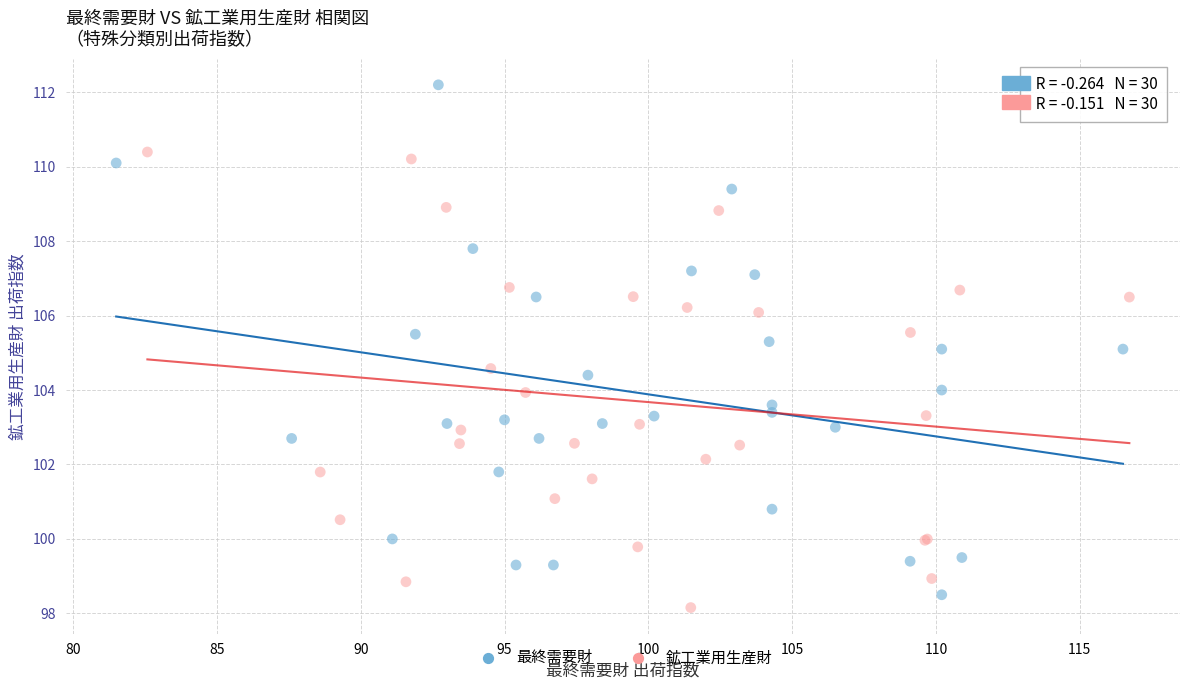

Which series has the largest Y range (max minus min)?

最終需要財